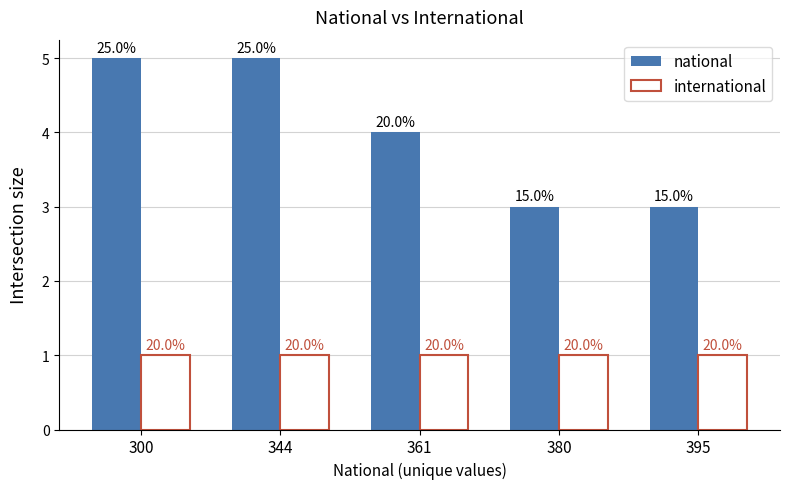

Are the bars grouped side by side (vs. stacked)?

Yes